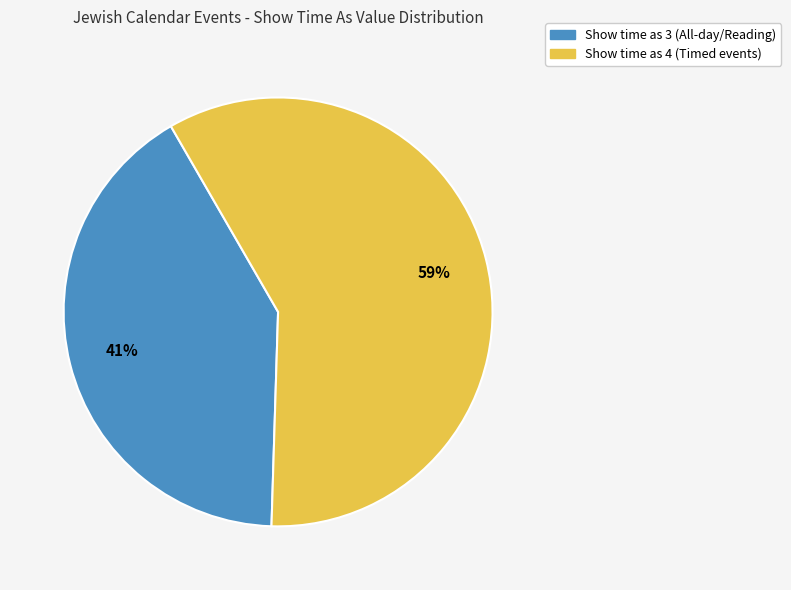

Does any single category account for the majority?

Yes